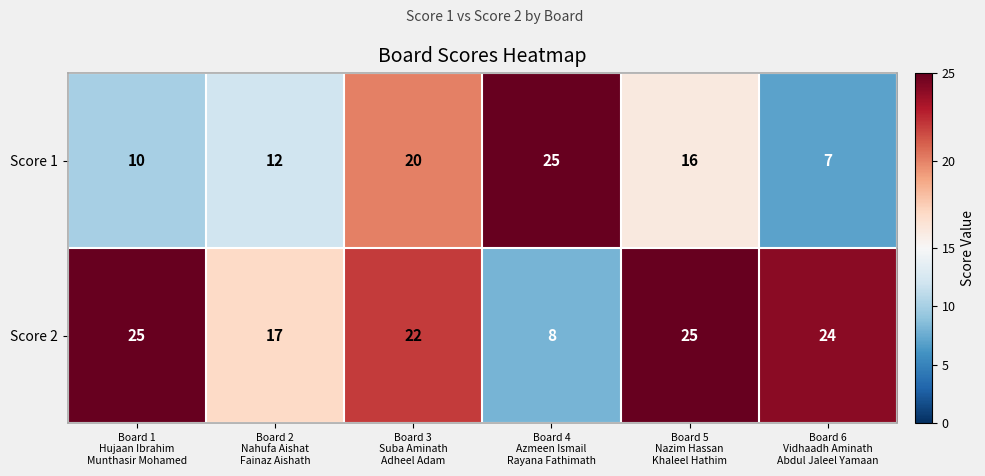

What is the minimum value shown in the chart?

7